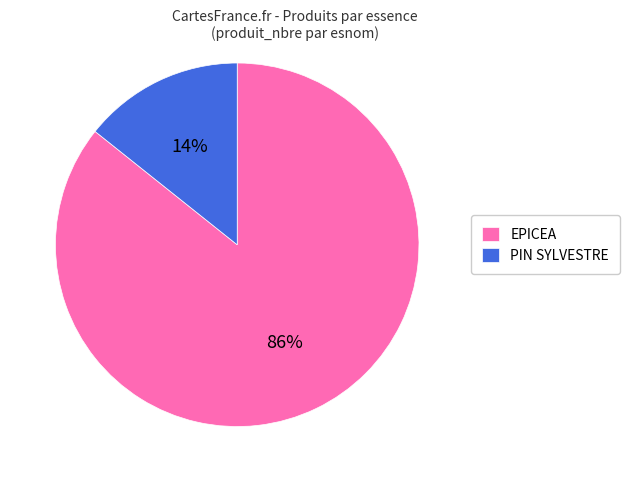

Between EPICEA and PIN SYLVESTRE, which is larger?

EPICEA